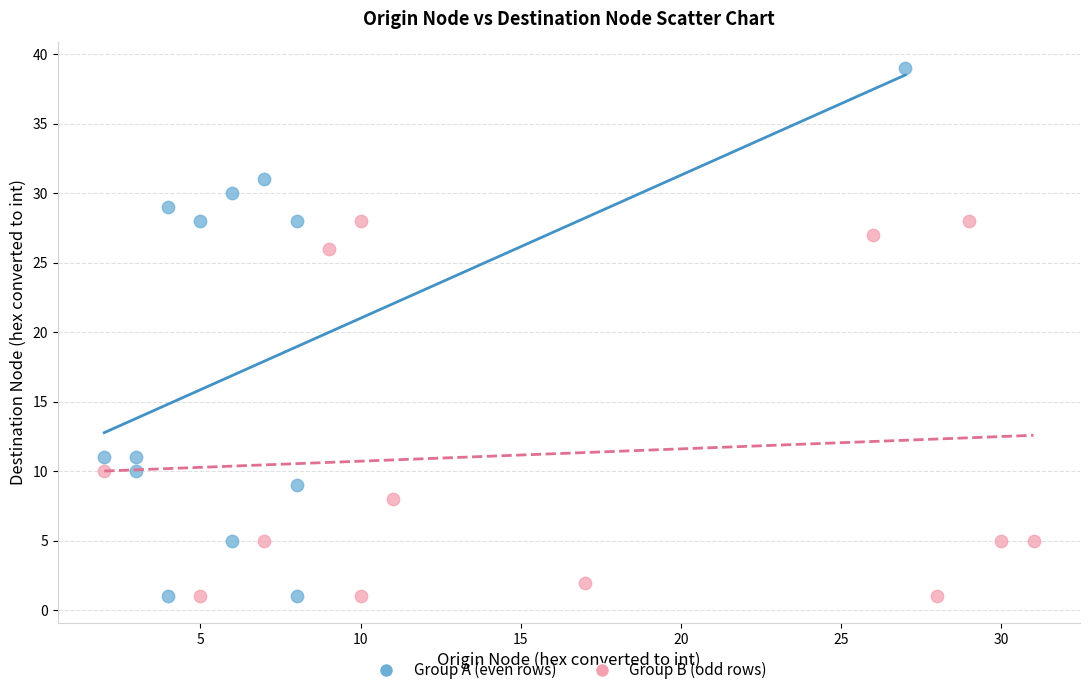

Which series reaches the maximum Y coordinate?

Group A (even rows)